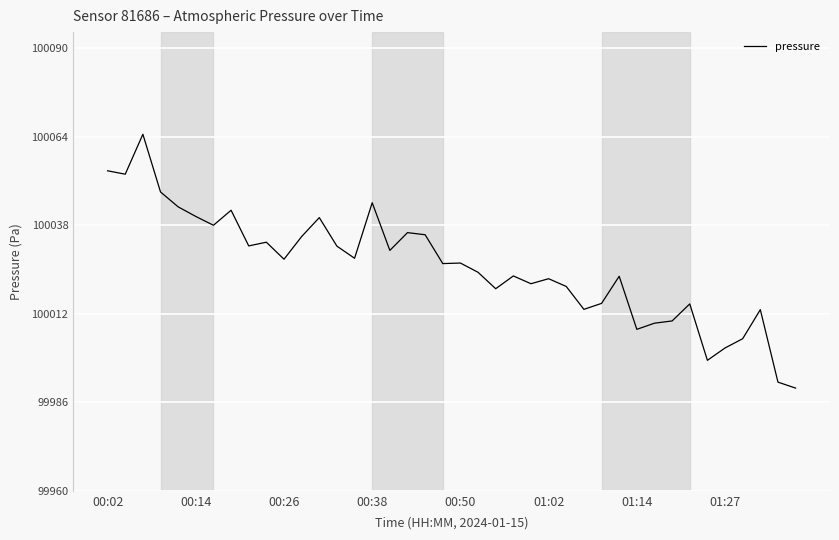

What is the difference between the maximum and minimum values?

74.5